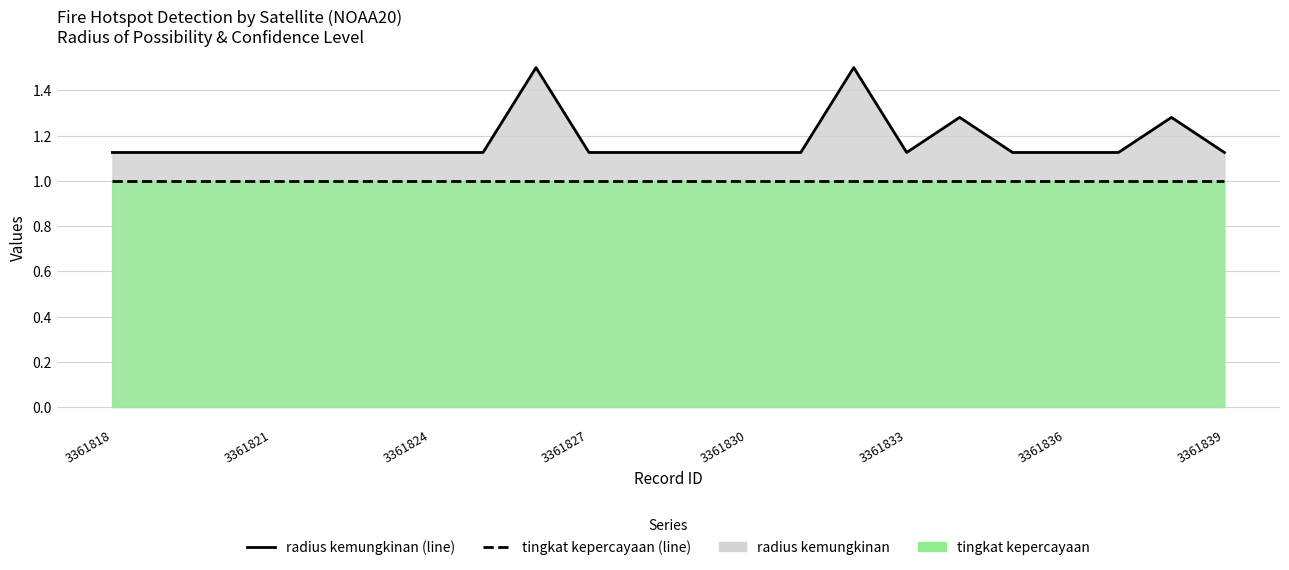

True or false: tingkat kepercayaan (line) and radius kemungkinan (line) intersect in this chart.

False